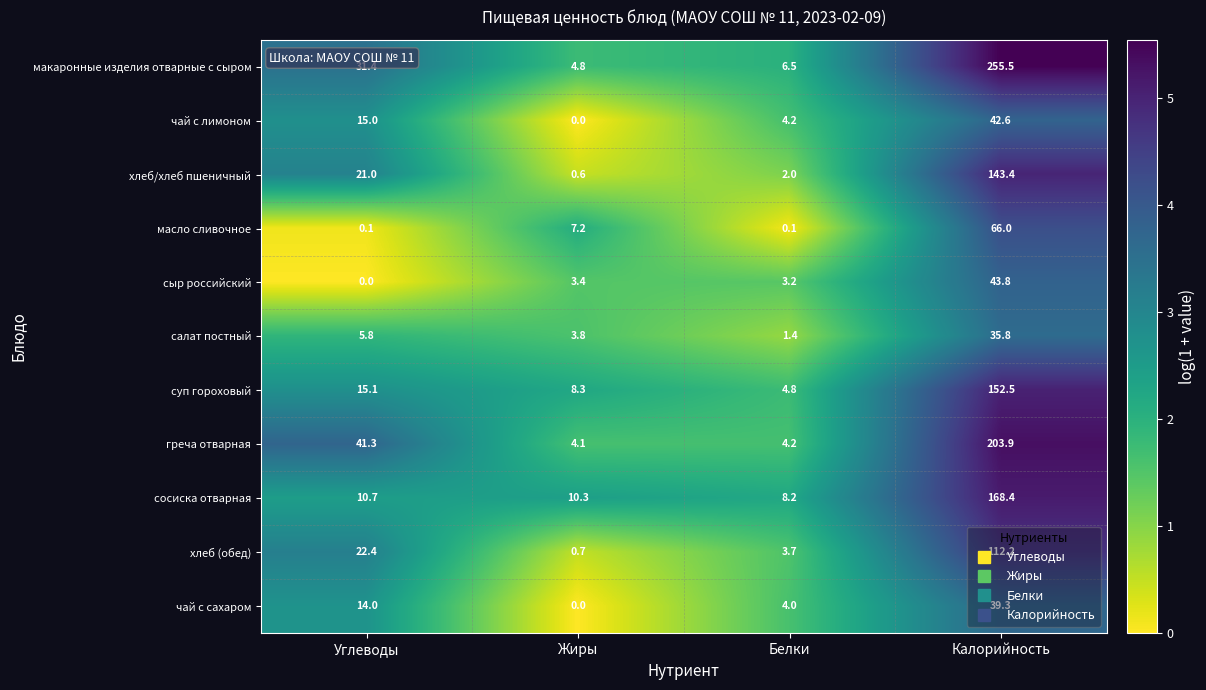

Which series has the largest total across all categories?

макаронные изделия отварные с сыром